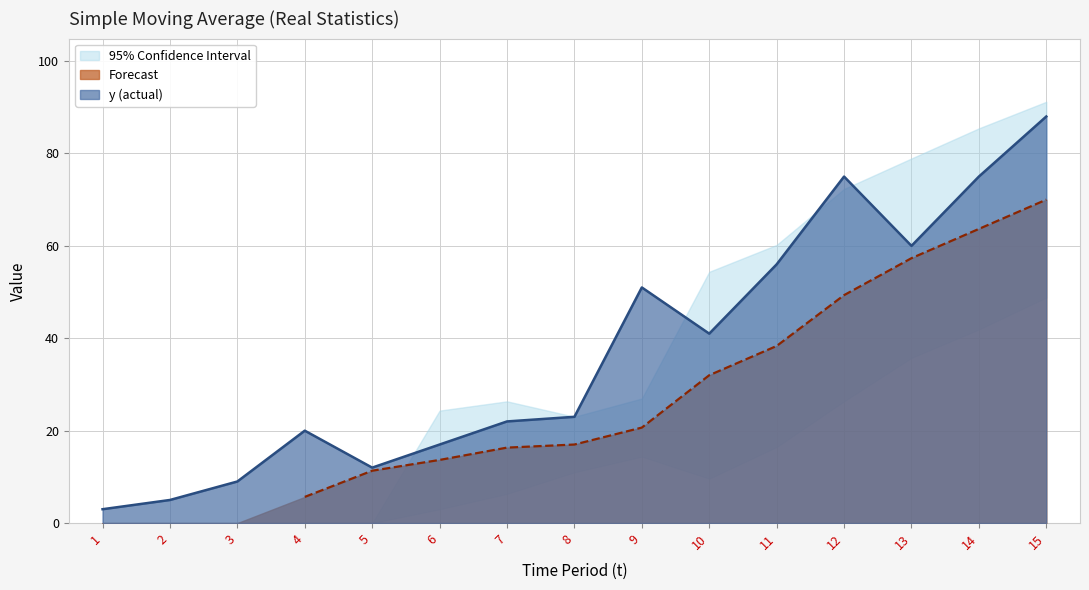

At which label is upper closest to 45?

10